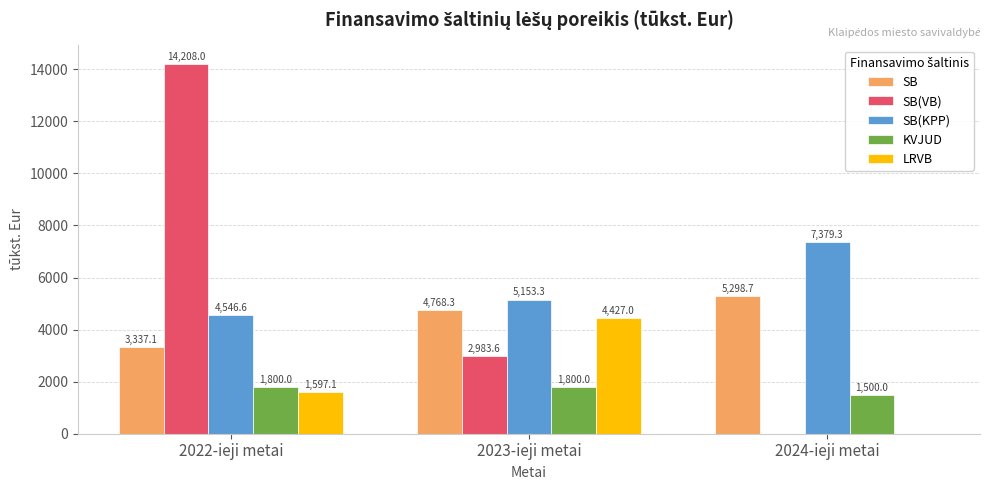

Where is LRVB nearest to the value 2213?

2022-ieji metai